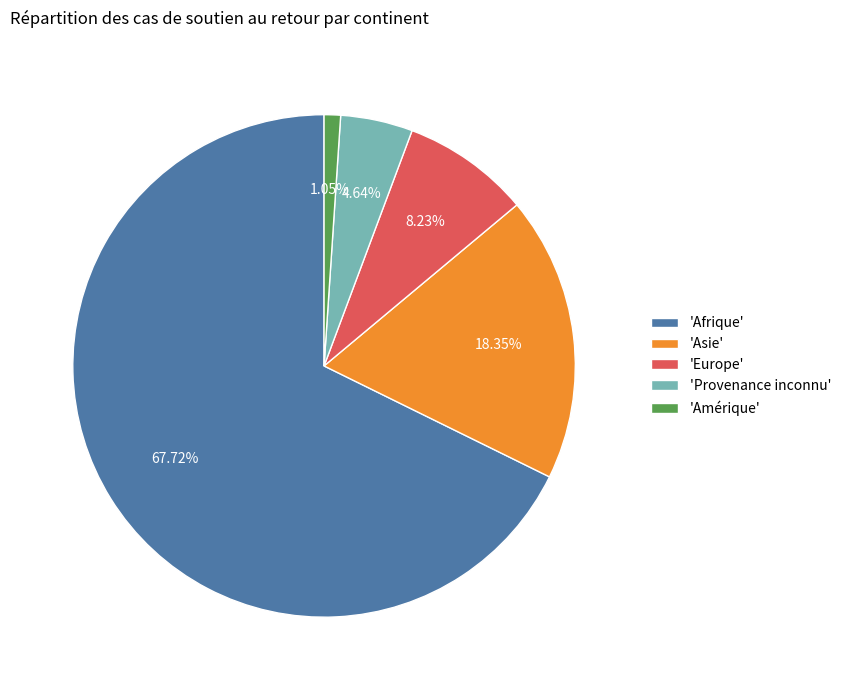

To the nearest percent, what is the difference between the largest and smallest slice percentages?

67%